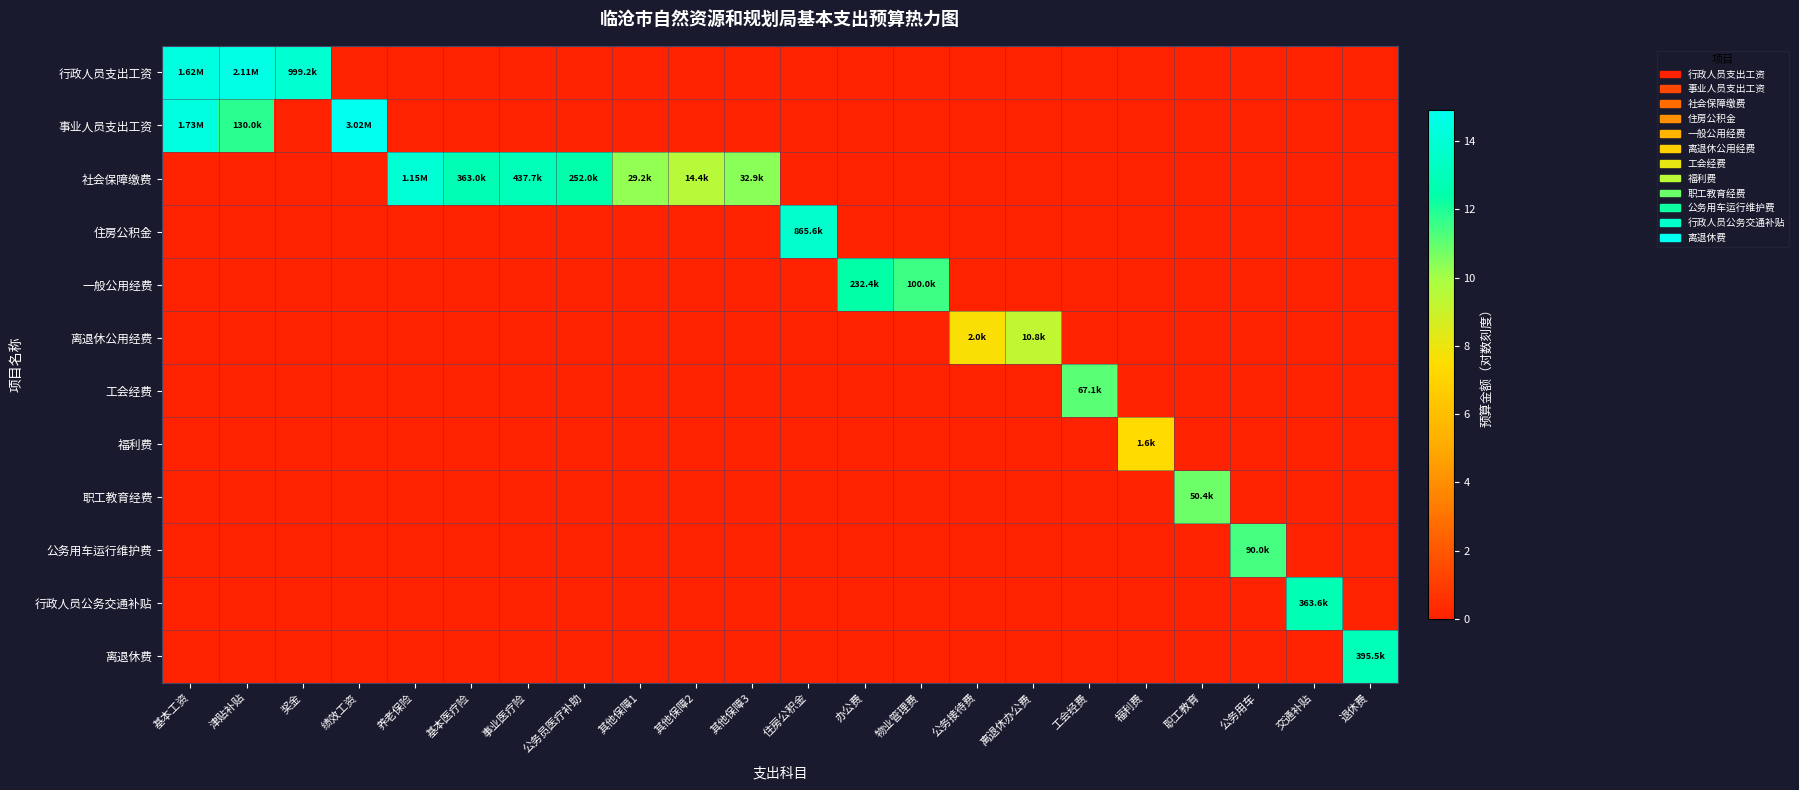

At how many categories does at least one series exceed 12?

12